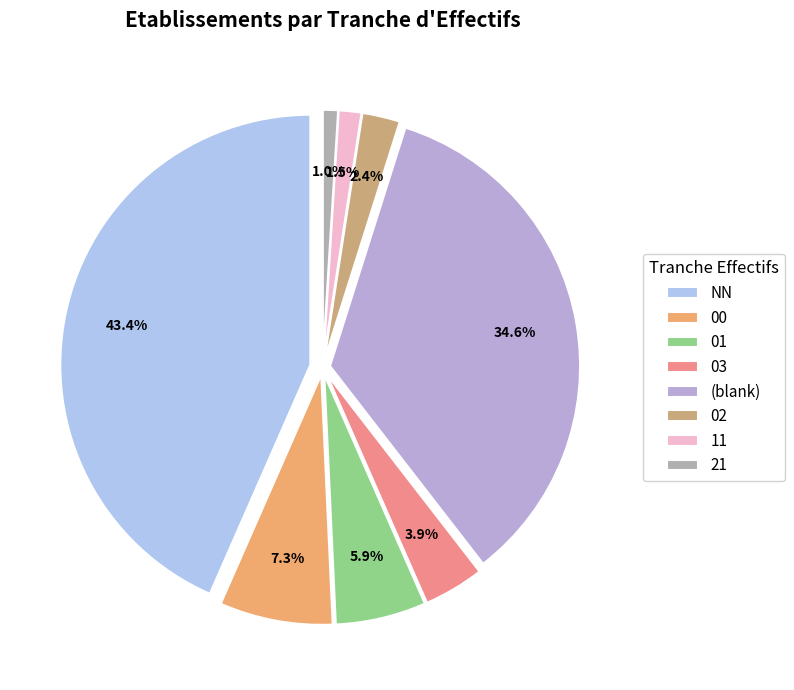

To the nearest percent, what portion does NN represent?

43%